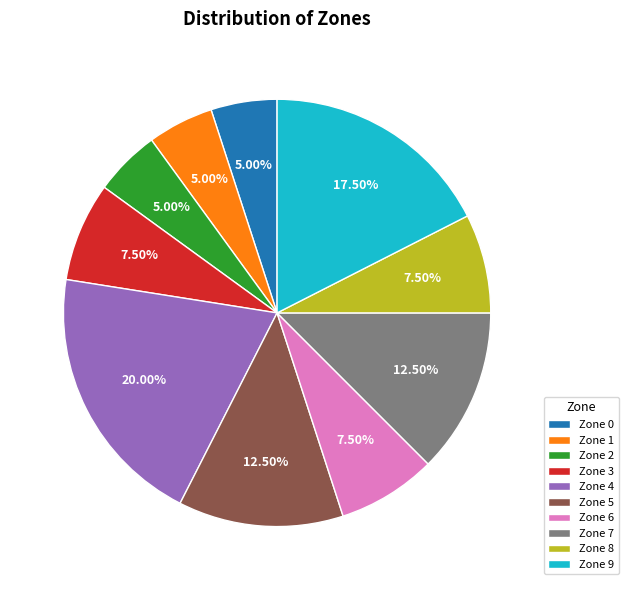

Between Zone 2 and Zone 3, which is larger?

Zone 3